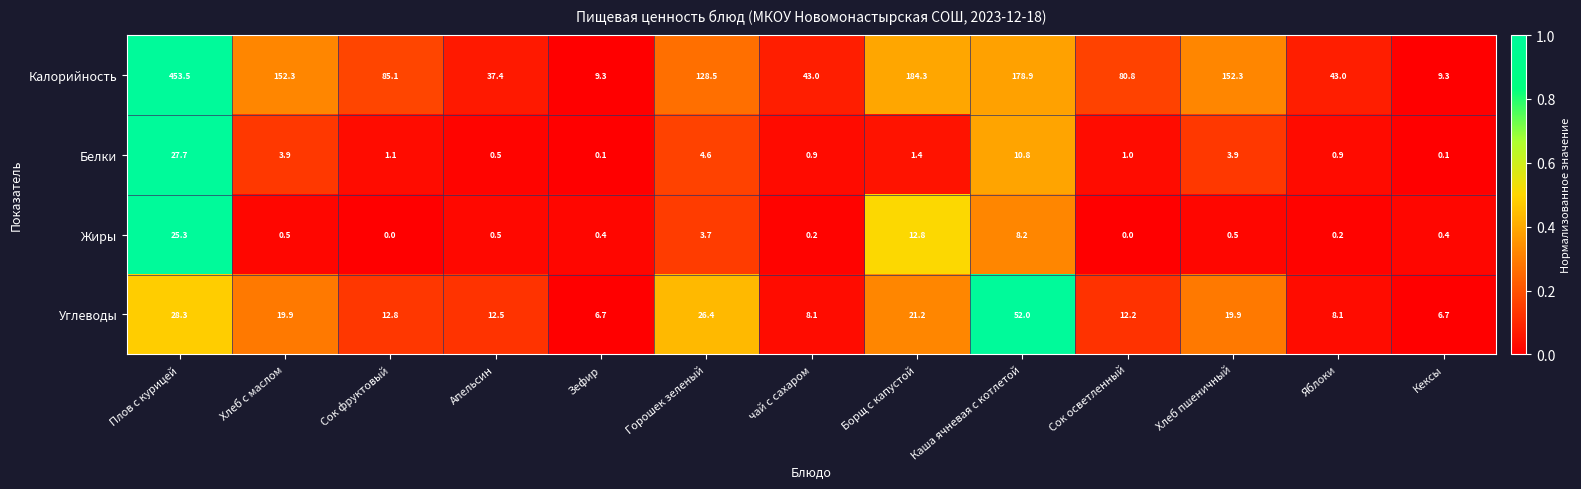

What is the total value across all series at Горошек зеленый?

163.2